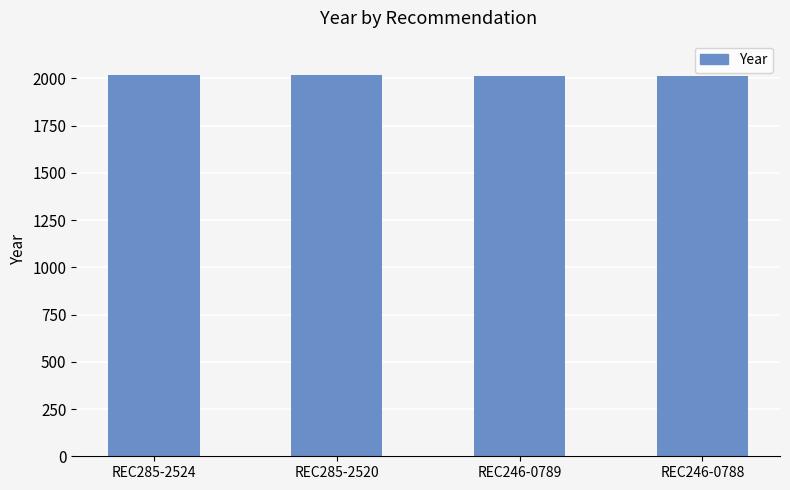

What is the label of the 1st bar from the right?

REC246-0788